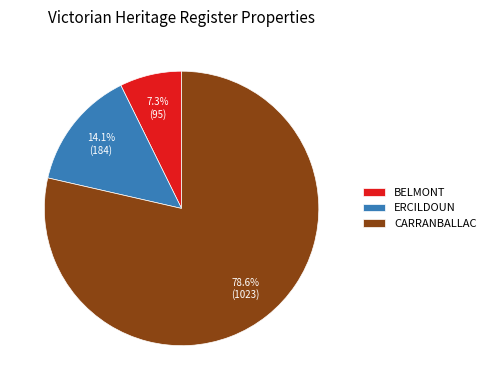

What is the largest slice in the pie chart?

CARRANBALLAC